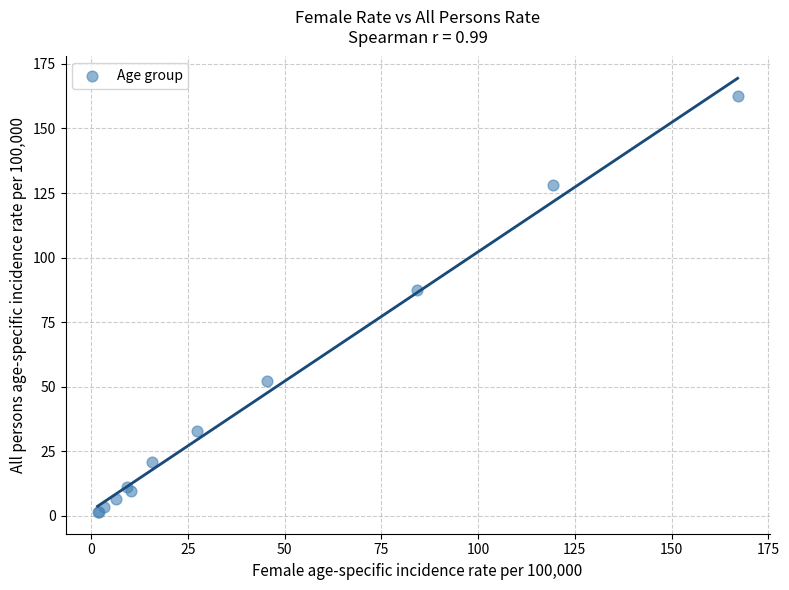

What Y value in the scatter plot is closest to 81?

87.3